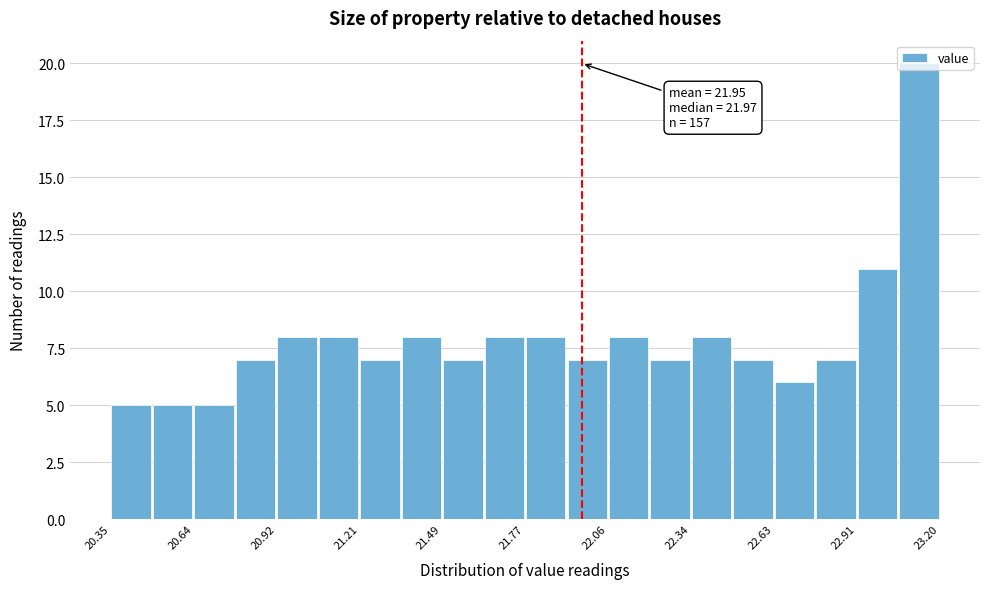

Read against the x-axis, roughly where is the centre of the tallest bar?

23.15